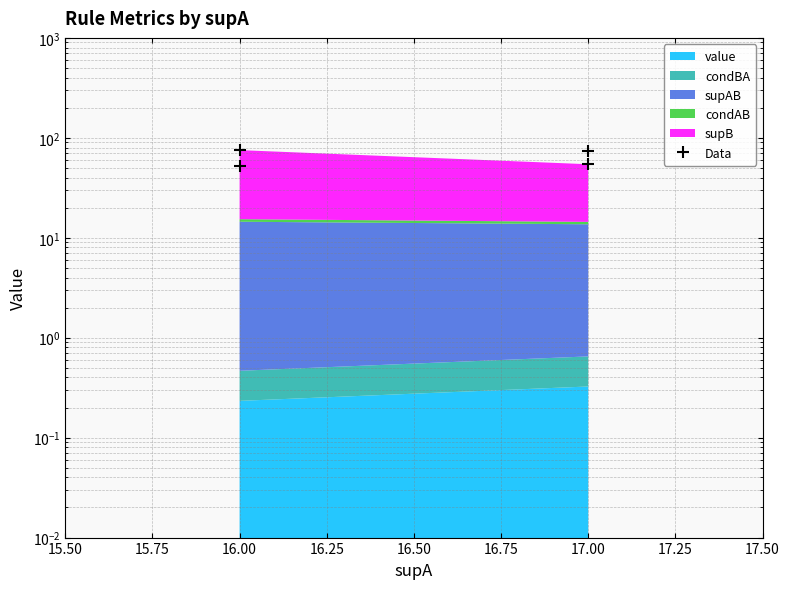

What is the sum of the values at 16.00 and 16.25?

128.6